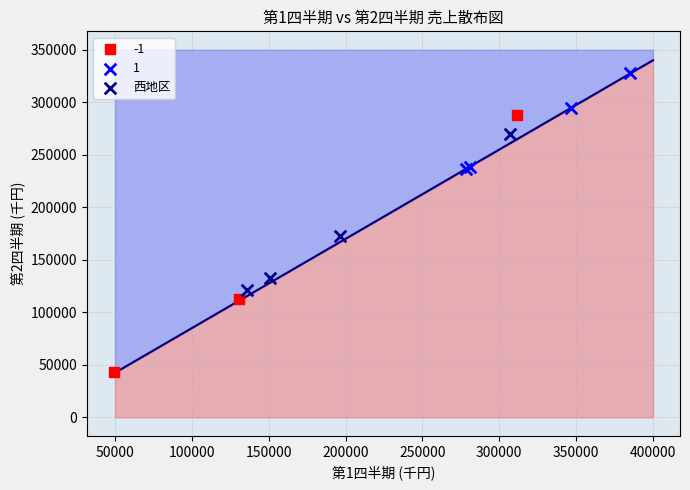

What are all the series names shown in the legend?

-1, 1, 西地区